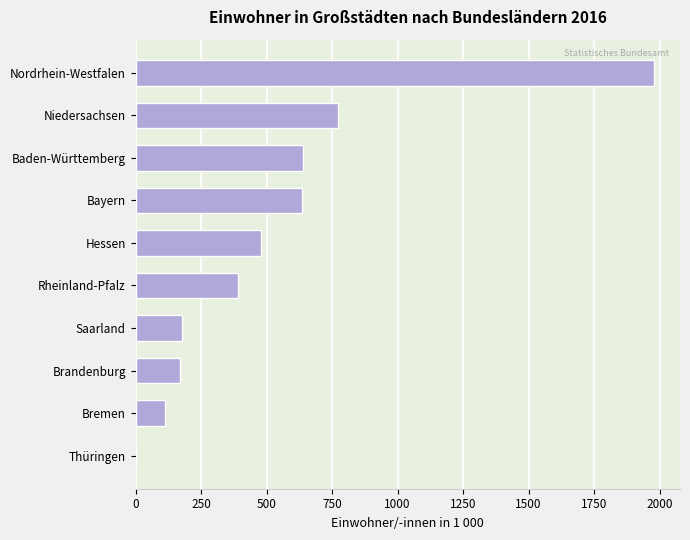

How many values are above zero?

9